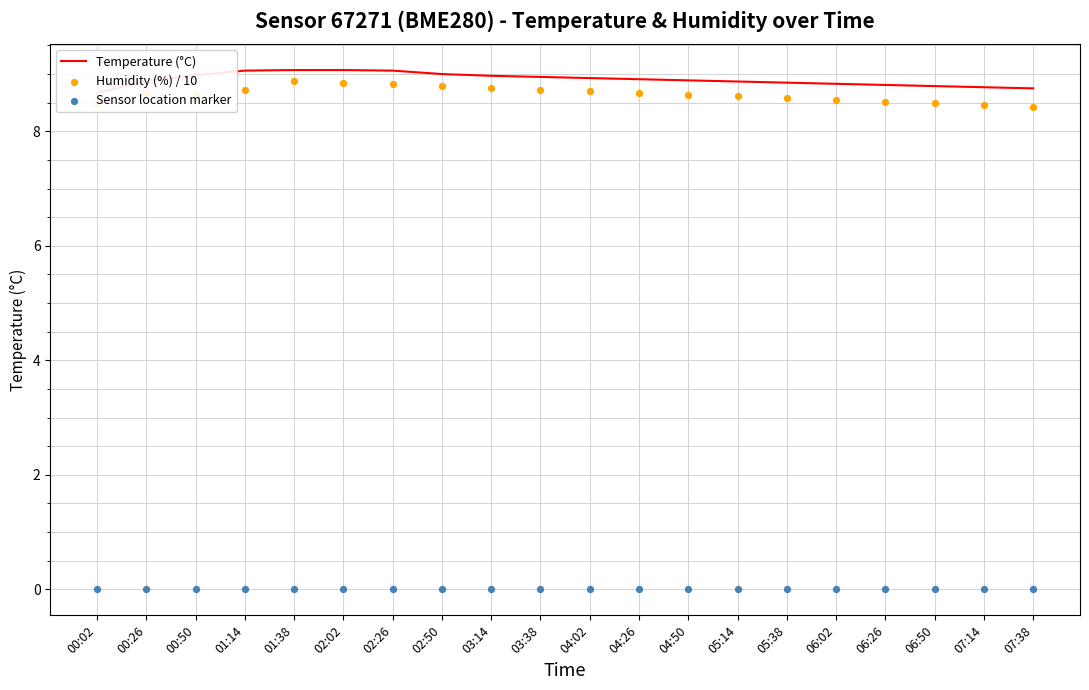

Which series contains the lowest Y value?

Sensor location marker